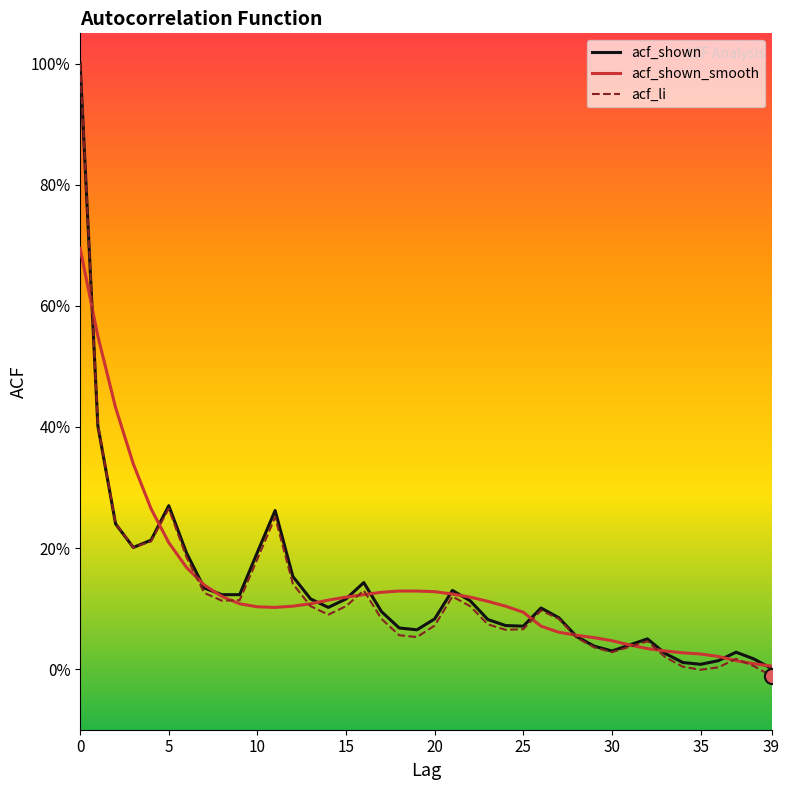

Does the chart have visible grid lines?

No